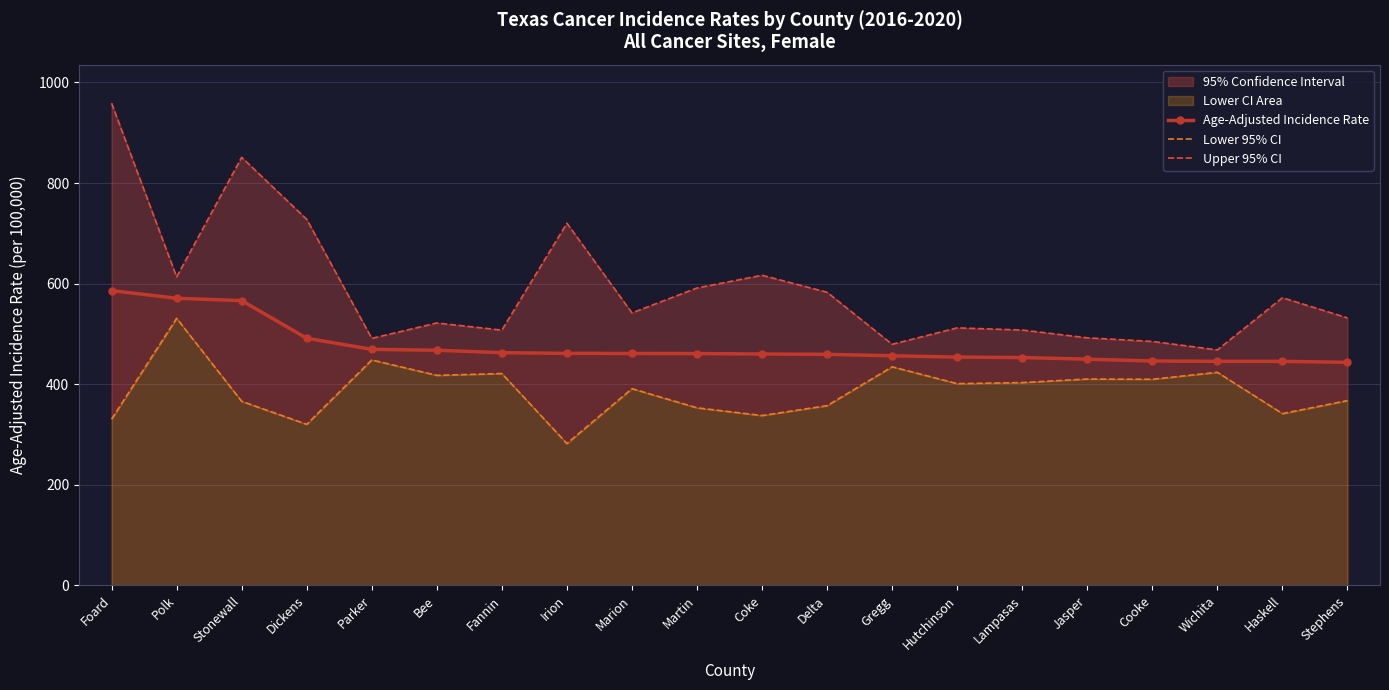

What is the label of the 8th point from the right?

Gregg